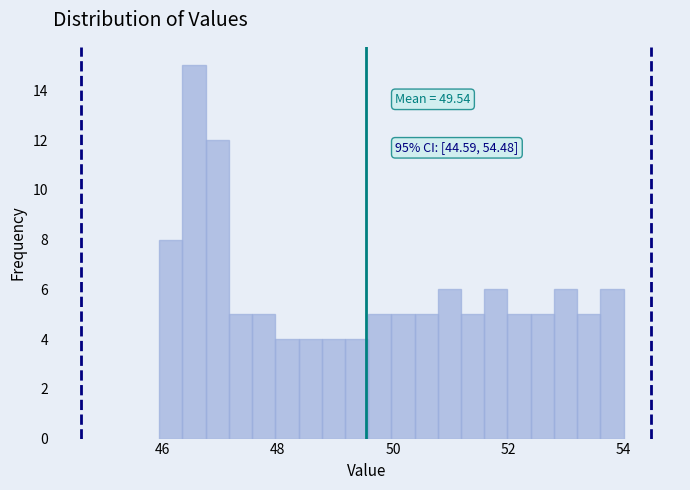

Read against the x-axis, roughly where is the centre of the tallest bar?

46.6